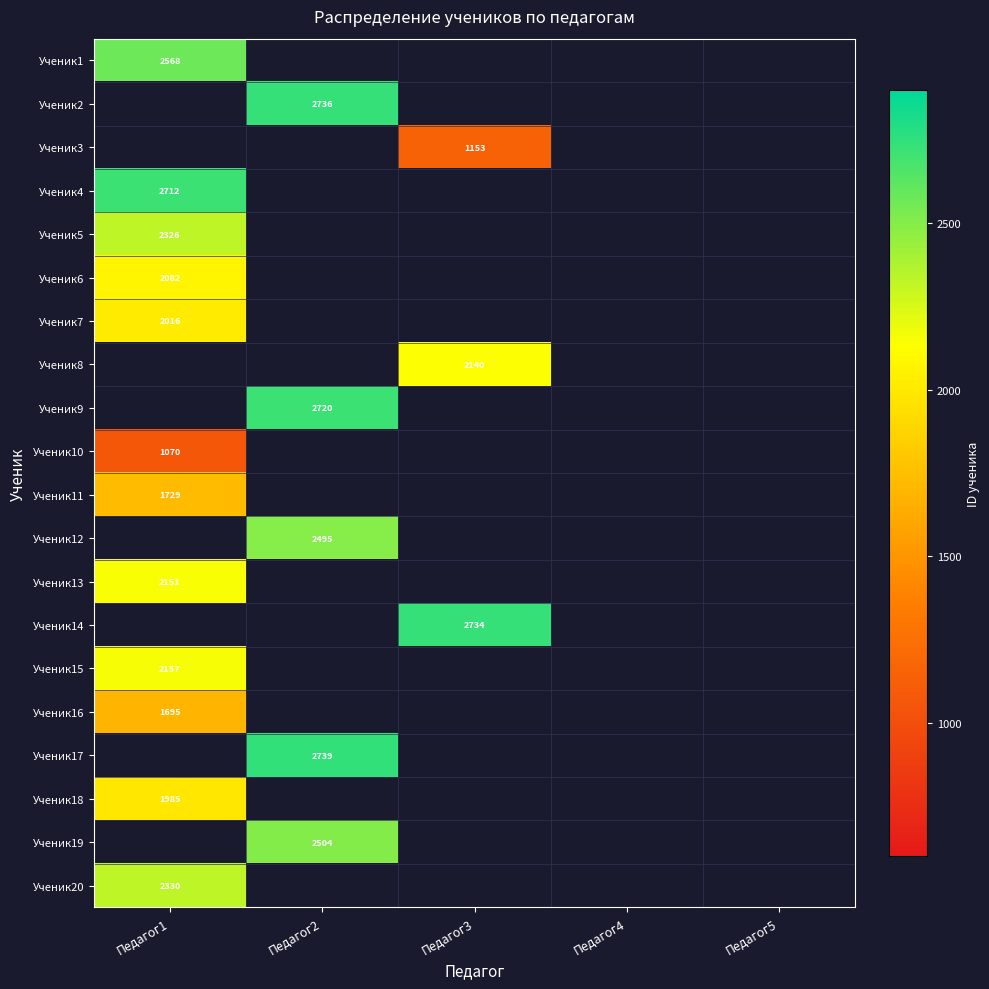

Which has a higher value, Педагог1 or Педагог3?

Педагог1